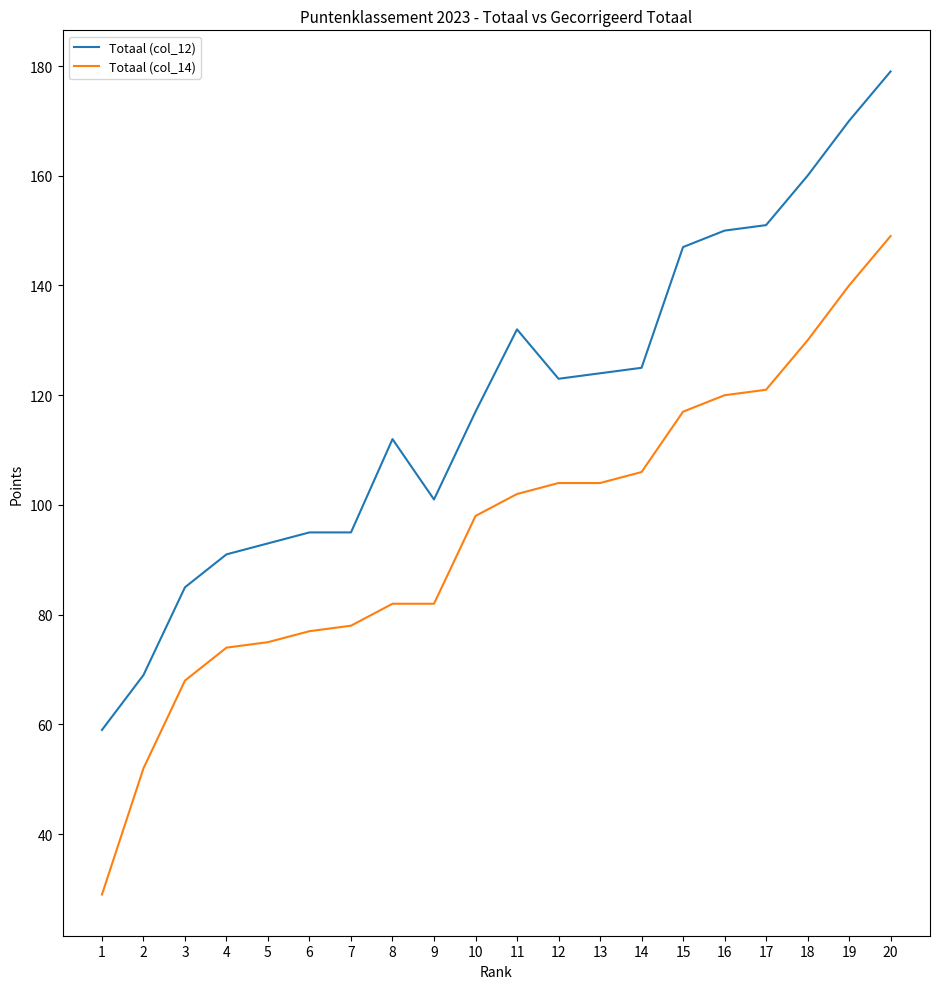

How many lines are shown in the chart?

2